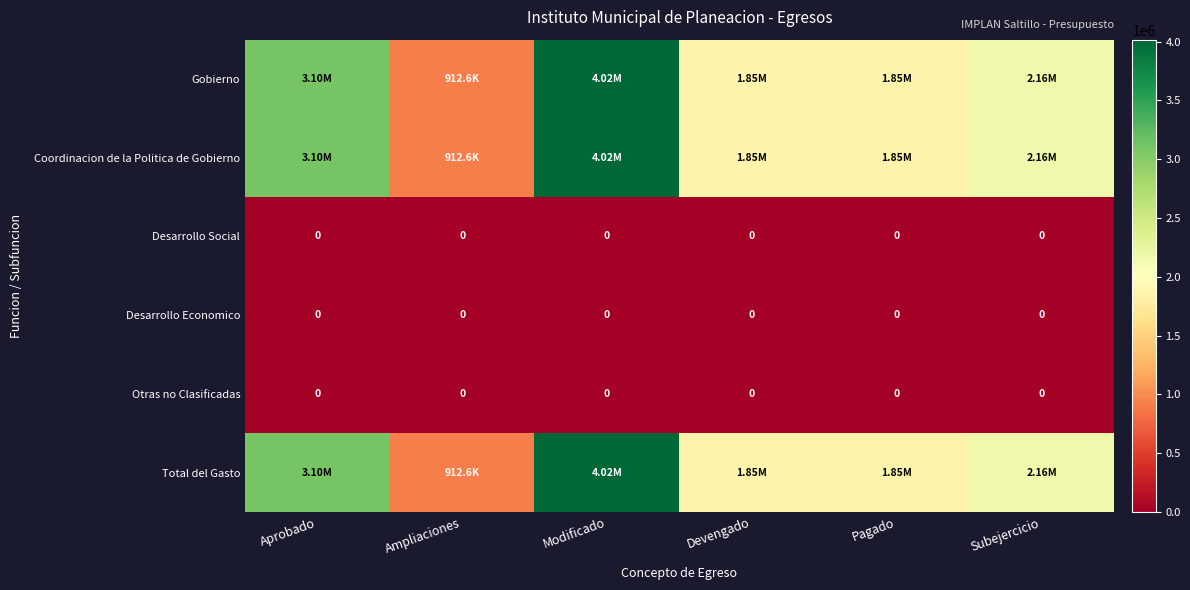

What is the maximum value shown in the chart?

4017125.0